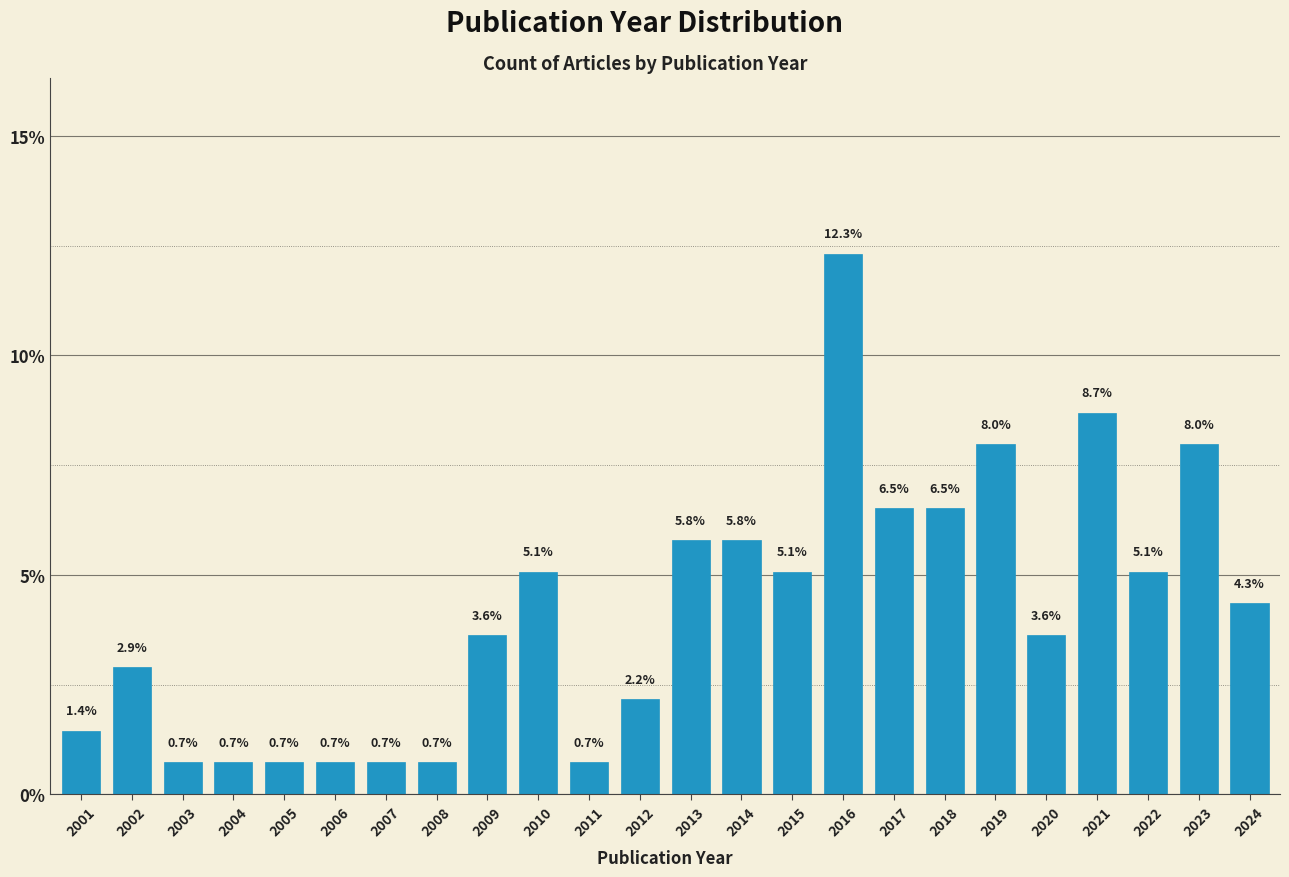

Reading right to left, what are all the values shown in this chart?

2024=4.3	2023=8.0	2022=5.1	2021=8.7	2020=3.6	2019=8.0	2018=6.5	2017=6.5	2016=12.3	2015=5.1	2014=5.8	2013=5.8	2012=2.2	2011=0.7	2010=5.1	2009=3.6	2008=0.7	2007=0.7	2006=0.7	2005=0.7	2004=0.7	2003=0.7	2002=2.9	2001=1.4